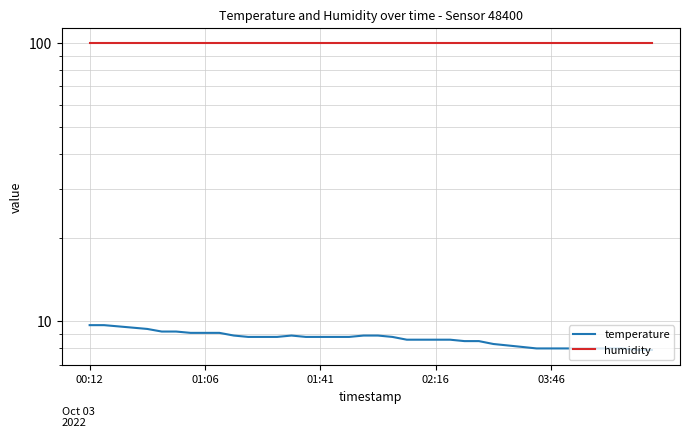

At which category is the sum across all series the highest?

00:12